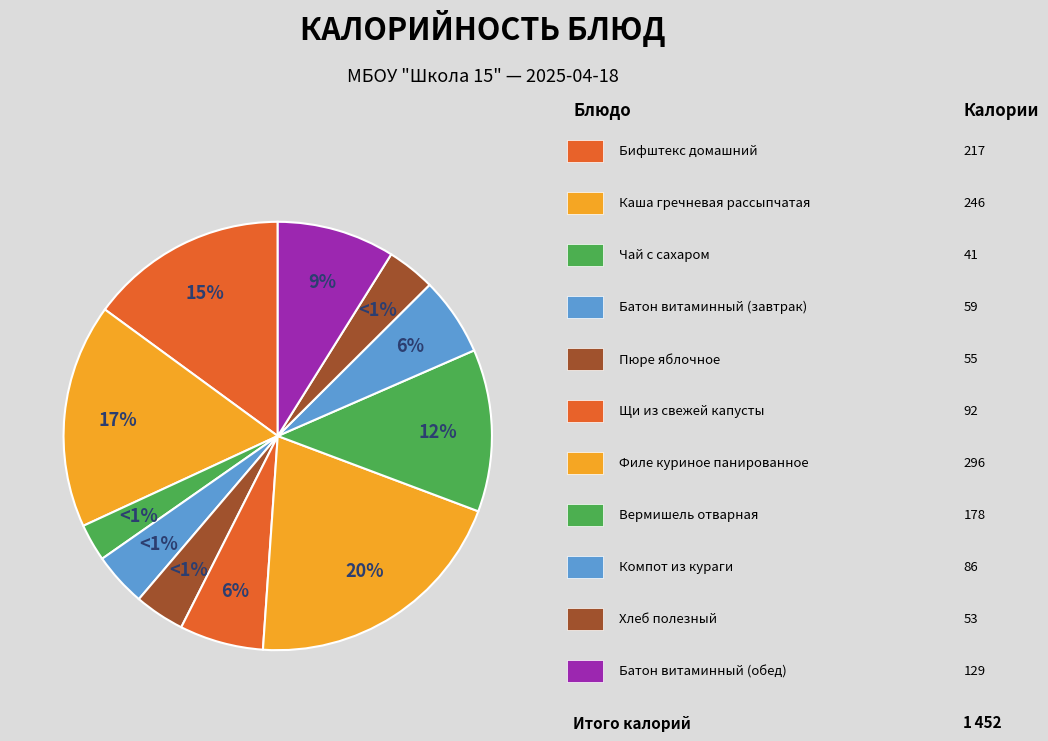

Is it true that Батон витаминный (завтрак) is 15% of the pie?

False